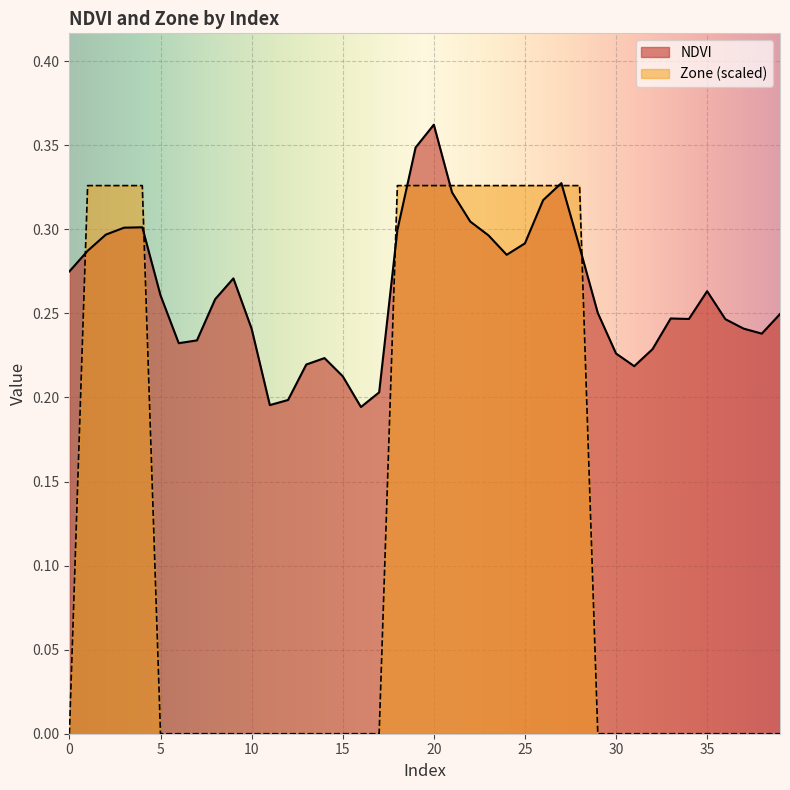

At which category does NDVI reach its first local peak?

4